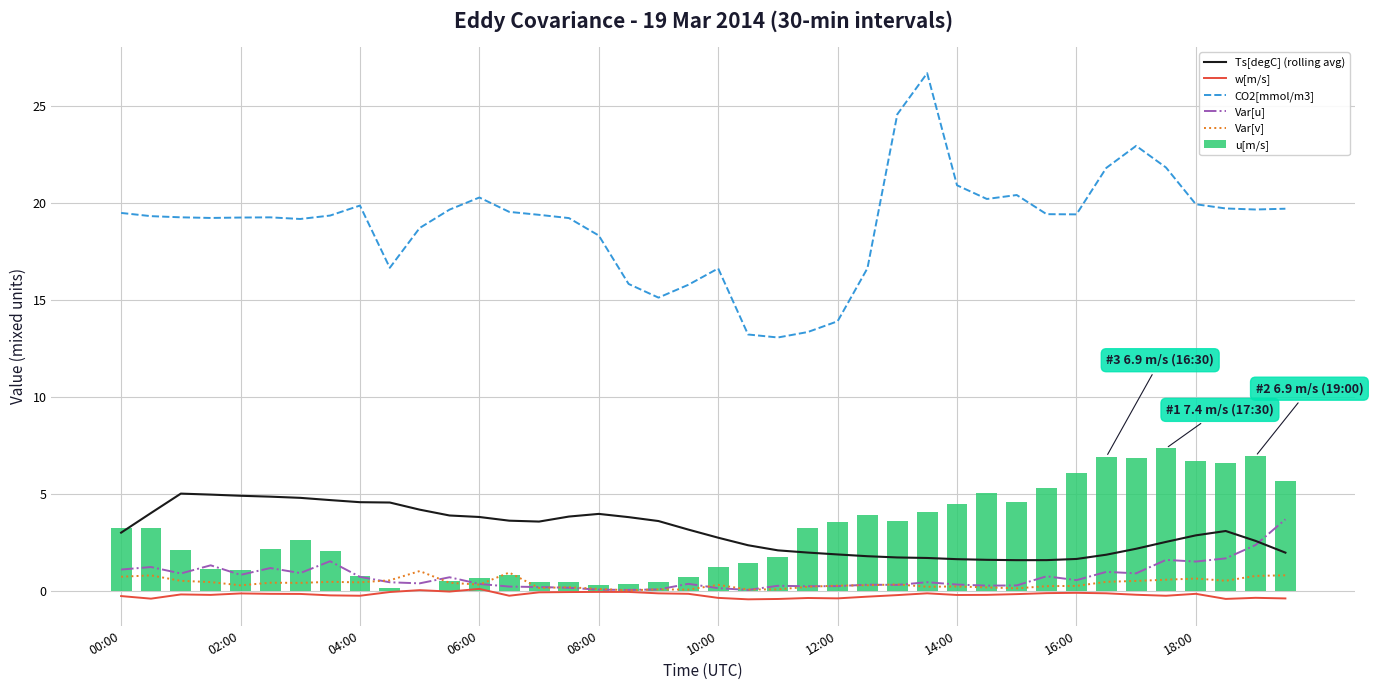

What is the sum of all u[m/s] values?

118.8